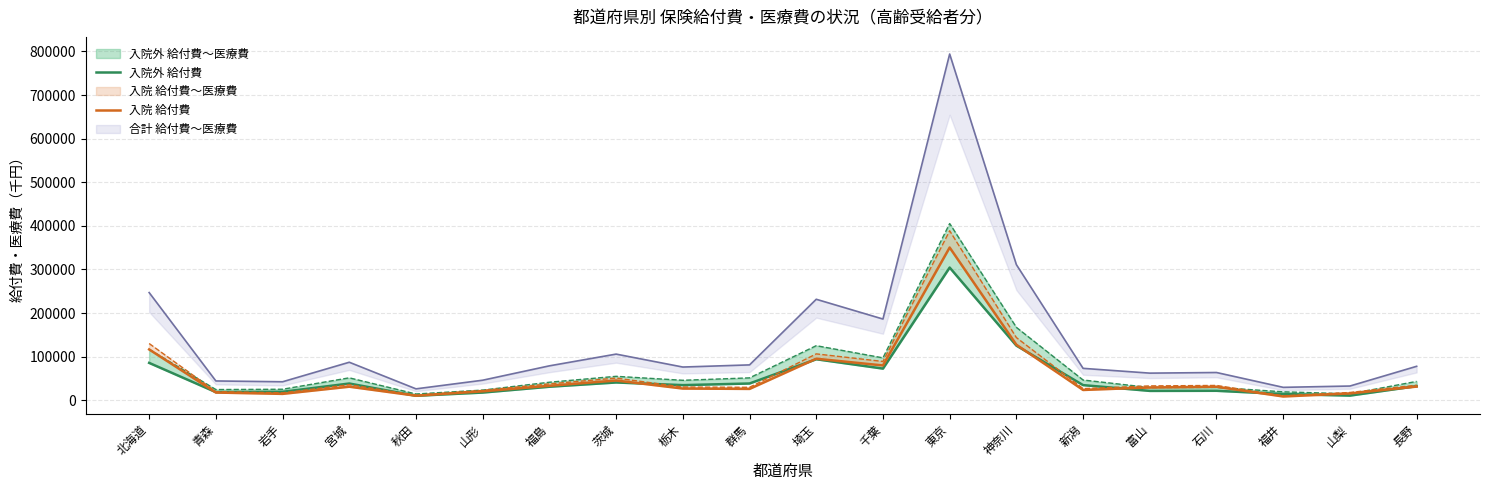

What is the minimum value shown in the chart?

8746.5